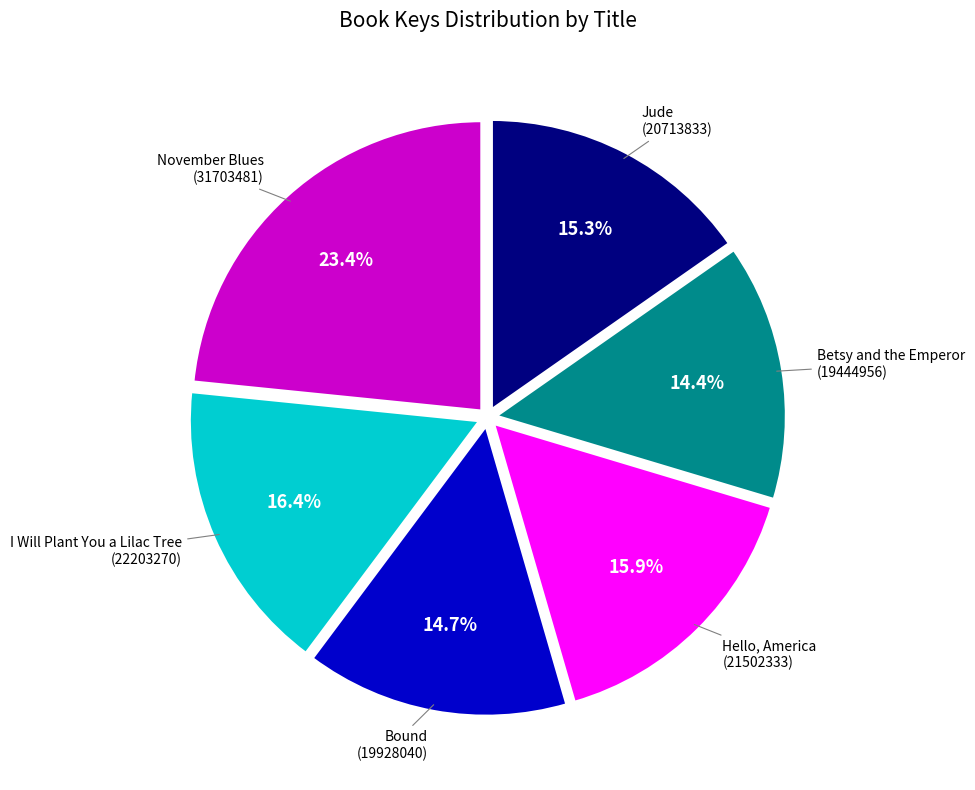

To the nearest percent, what is the combined percentage of Hello, America and Betsy and the Emperor?

30%